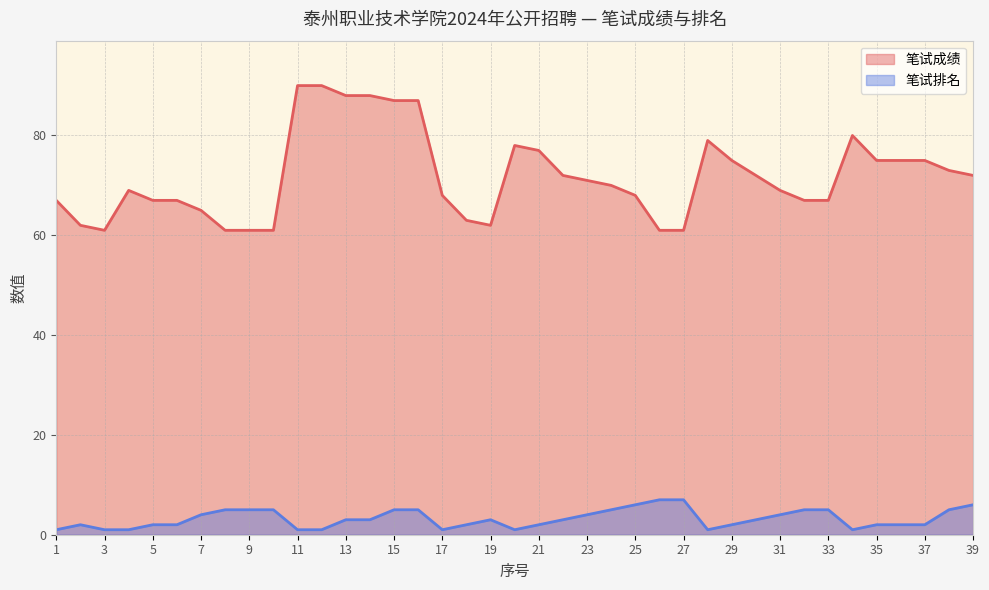

At which category does 笔试排名 reach its first local valley?

17